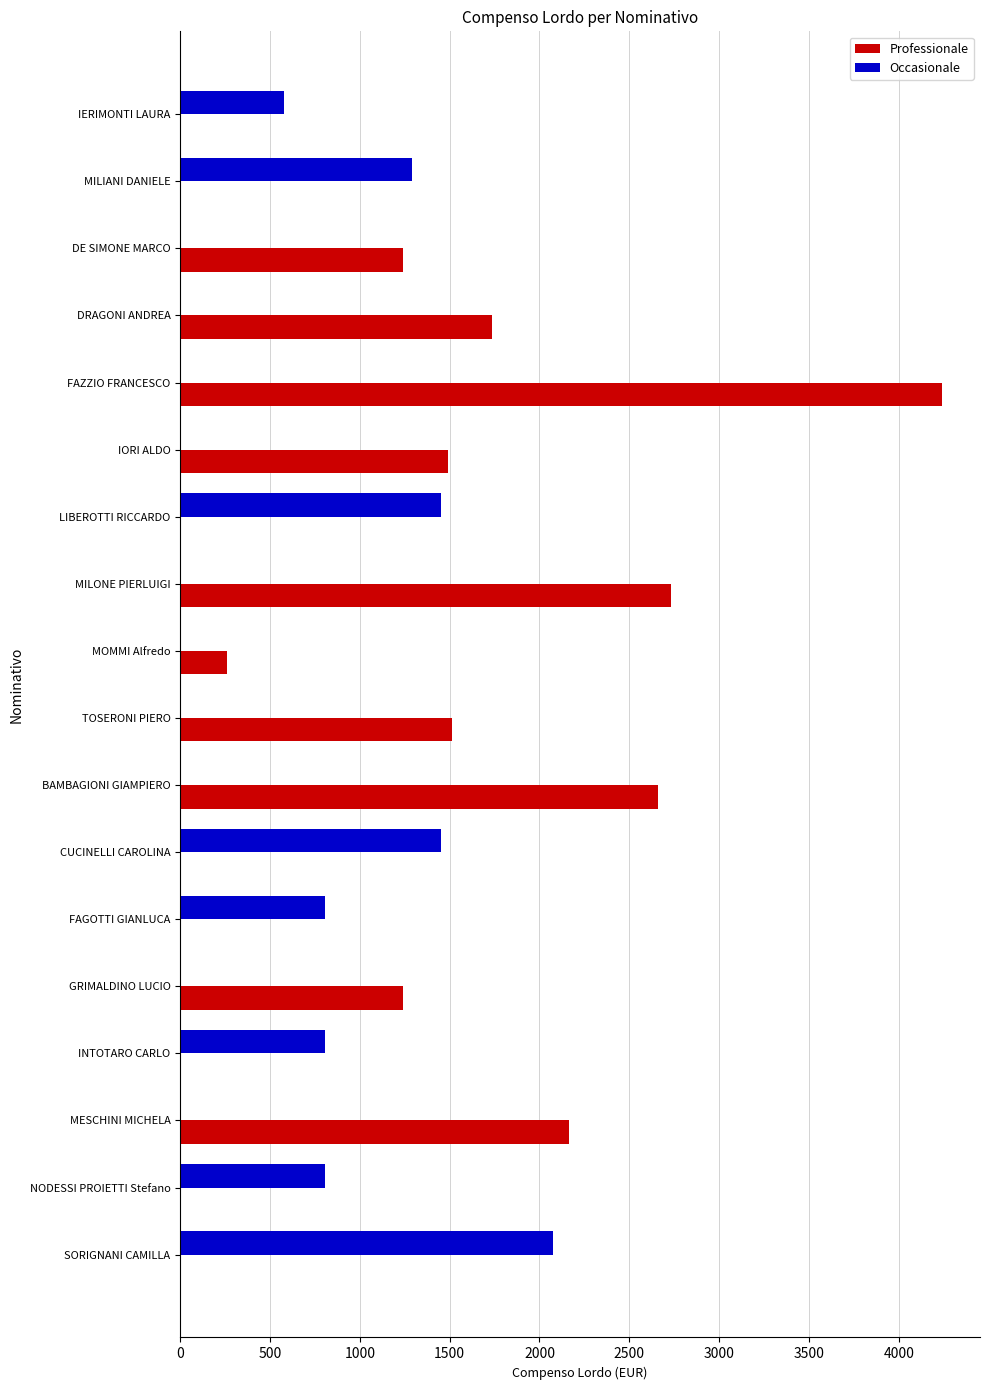

What is the maximum value for Professionale?

4240.4